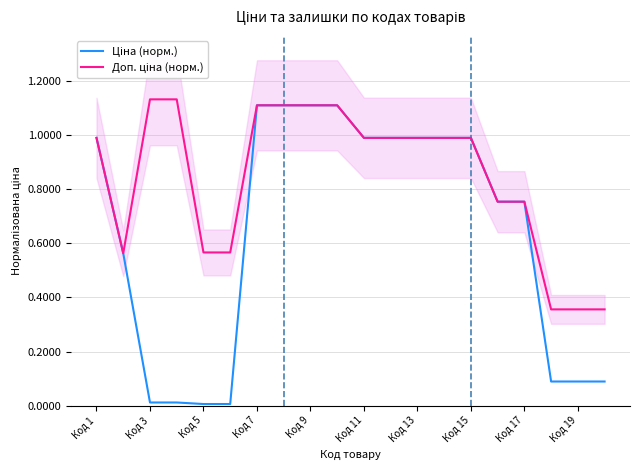

The Ціна (норм.) series shows 0.1 at 17. True or false?

True